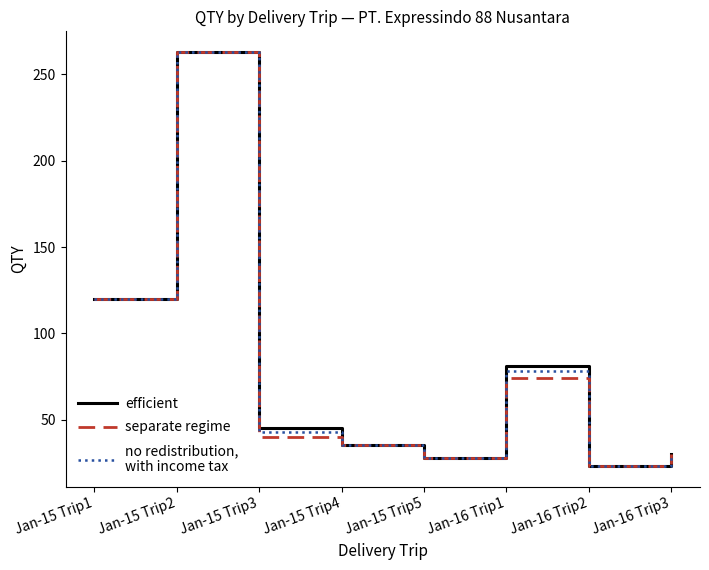

What is the minimum value shown in the chart?

23